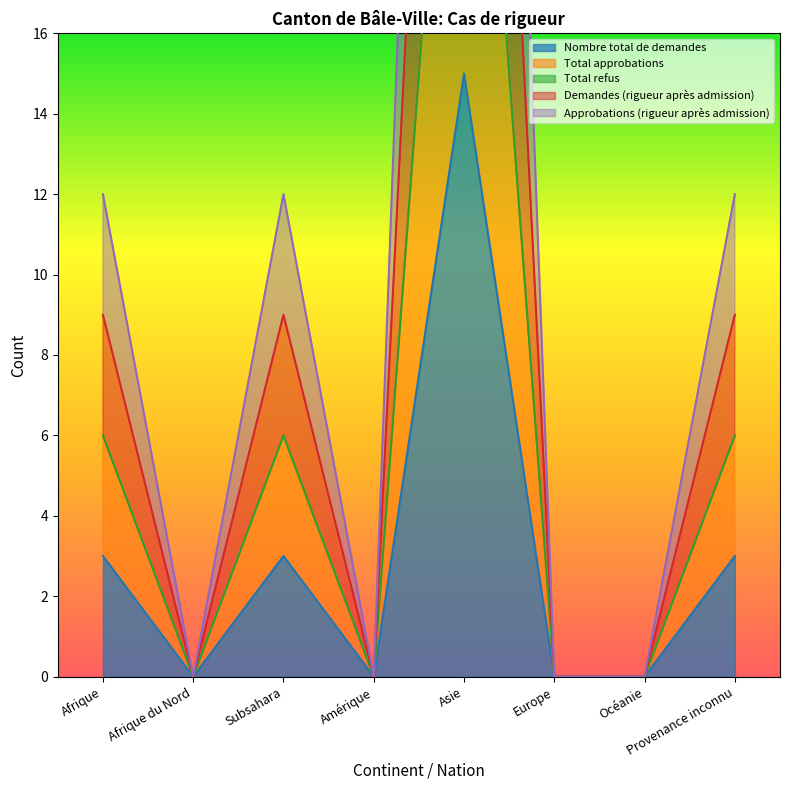

What is the sum of all Approbations (rigueur après admission) values?

72